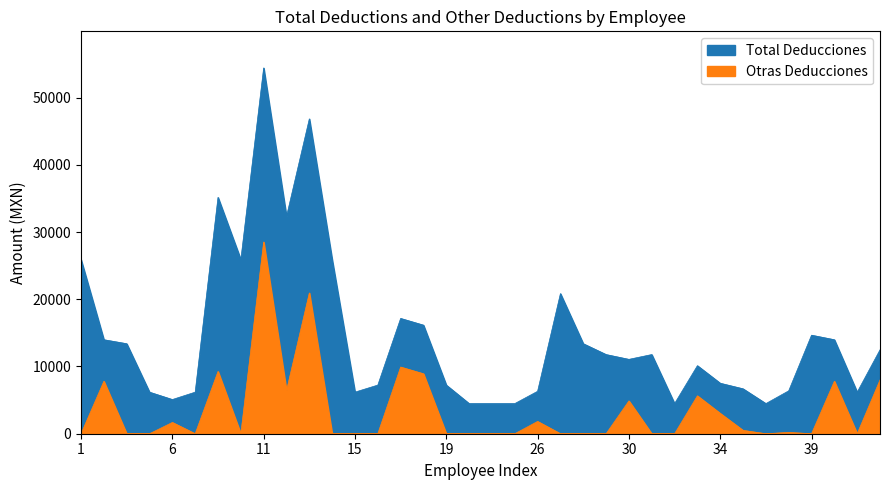

How many values in the Total Deducciones series exceed 11775?

18